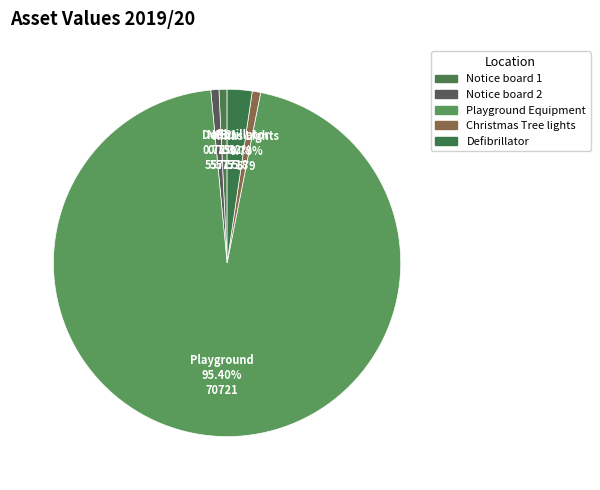

Which category has the biggest portion of the pie?

Playground Equipment